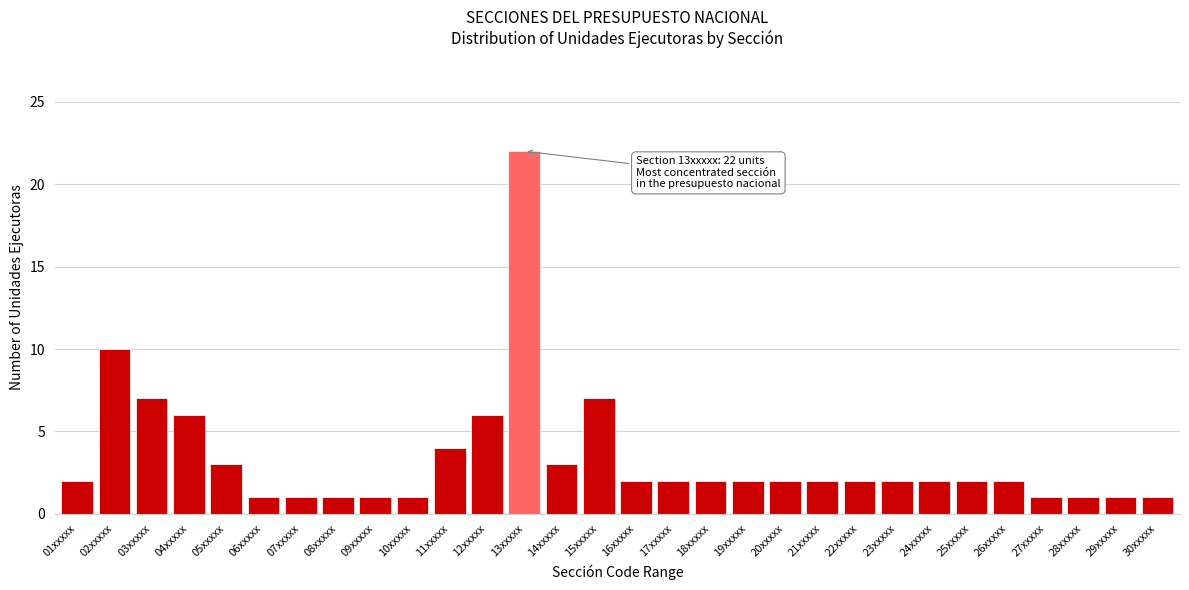

Reading left to right, what are all the values shown in this chart?

2	10	7	6	3	1	1	1	1	1	4	6	22	3	7	2	2	2	2	2	2	2	2	2	2	2	1	1	1	1